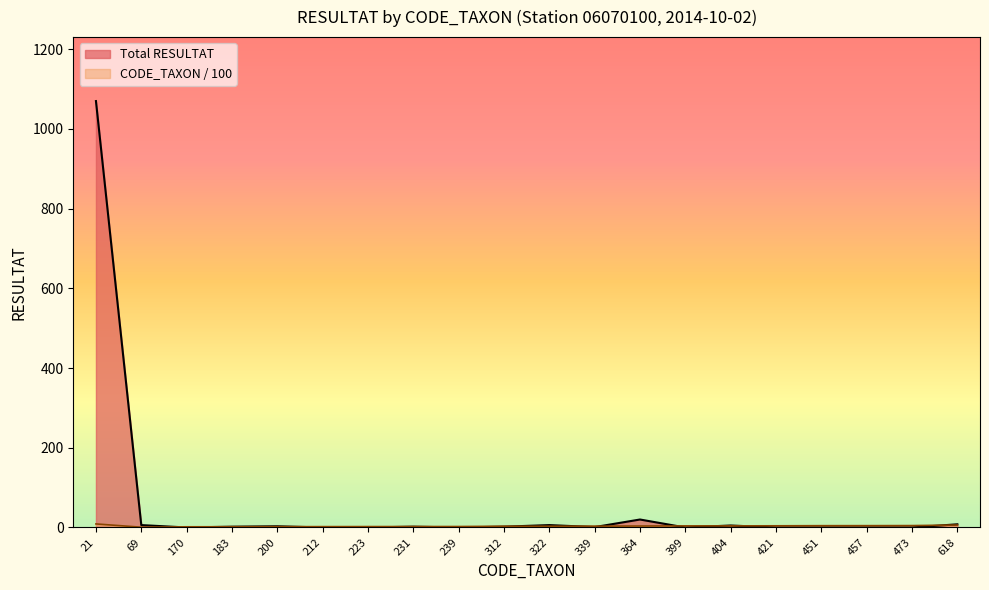

What is the total value across all series at 212?

2.1